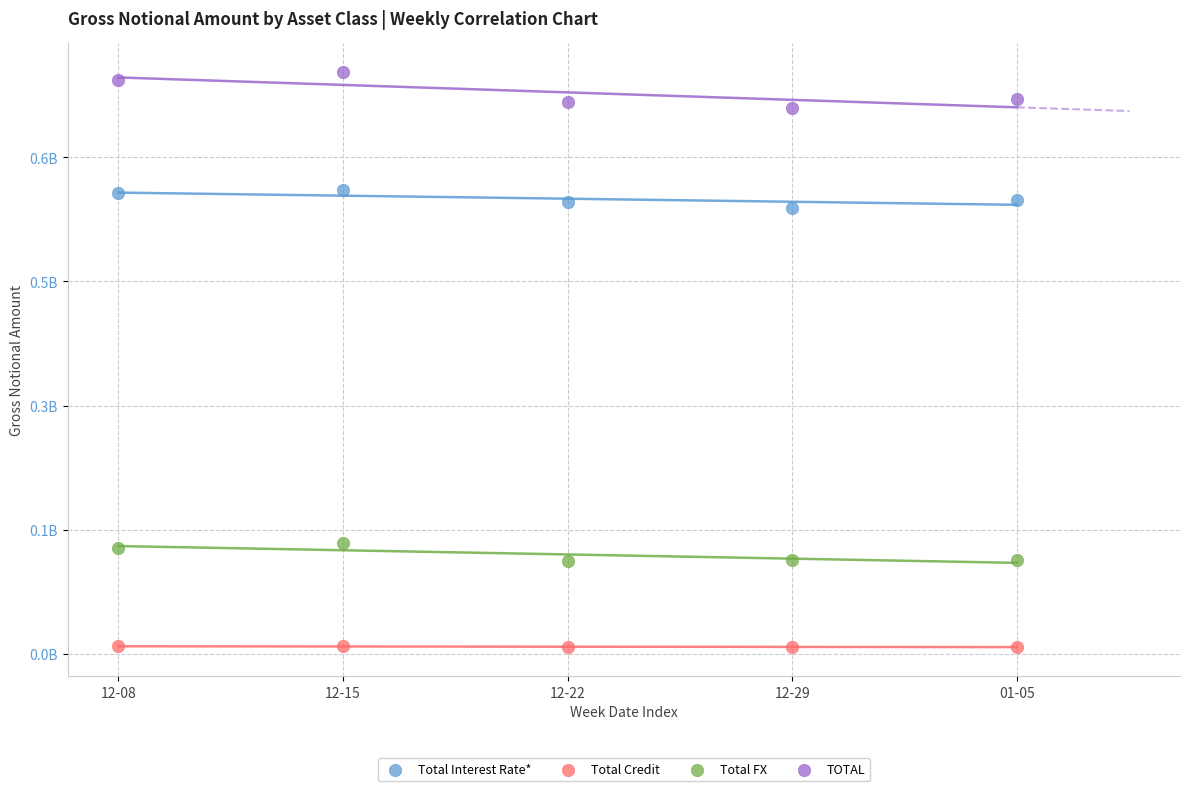

Which series reaches the maximum Y coordinate?

TOTAL